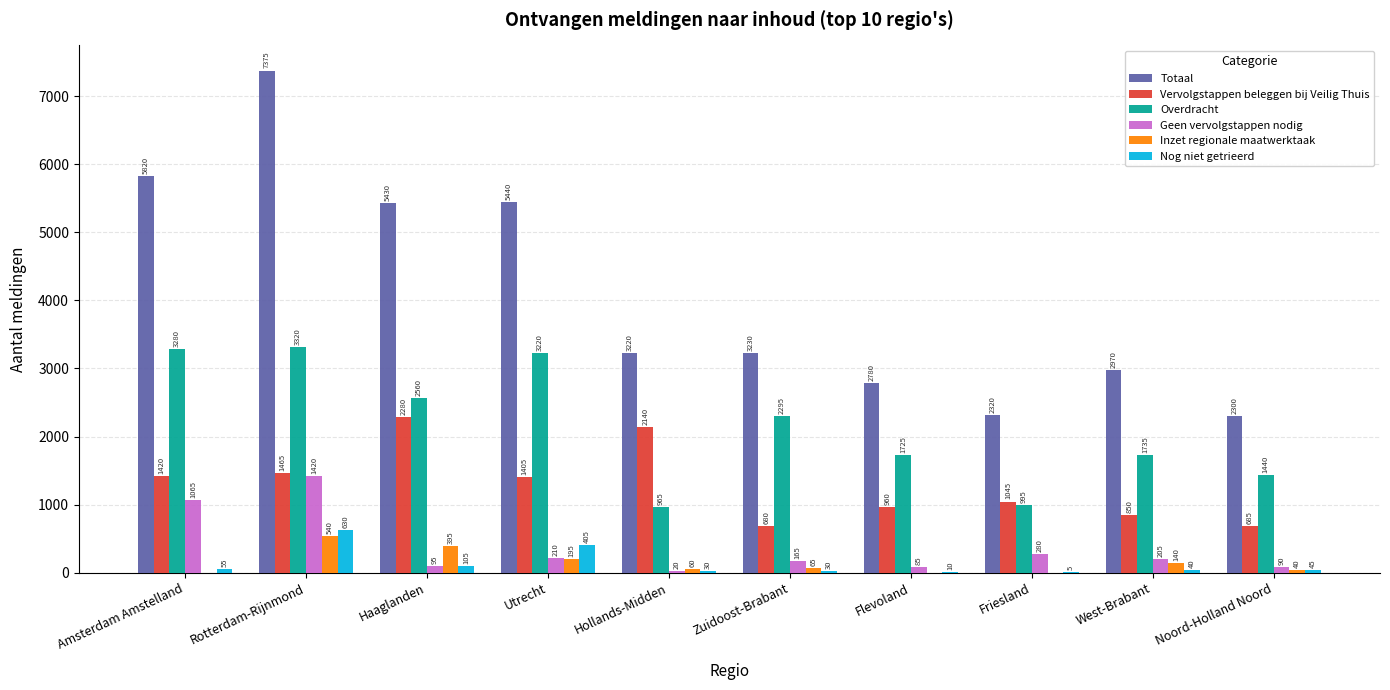

Reading right to left, what are all the values shown in this chart?

Totaal: 2300	2970	2320	2780	3230	3220	5440	5430	7375	5820
Vervolgstappen beleggen bij Veilig Thuis: 685	850	1045	960	680	2140	1405	2280	1465	1420
Overdracht: 1440	1735	995	1725	2295	965	3220	2560	3320	3280
Geen vervolgstappen nodig: 90	205	280	85	165	20	210	95	1420	1065
Inzet regionale maatwerktaak: 40	140	0	0	65	60	195	395	540	0
Nog niet getrieerd: 45	40	5	10	30	30	405	105	630	55